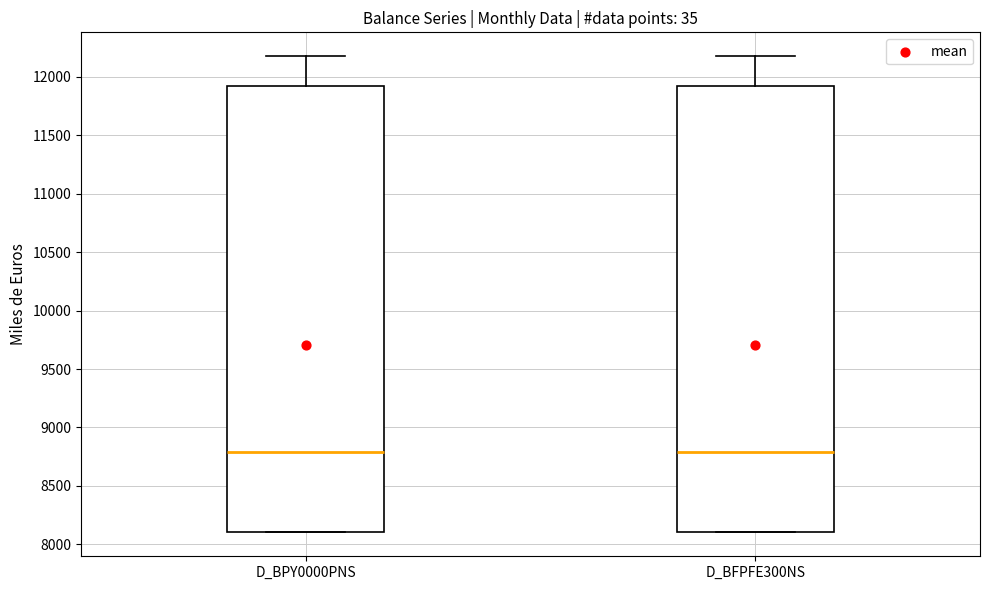

Reading left to right, read every box against the y-axis: the position of its median line, the range the box covers, and the ends of its whiskers. The values are not printed on the chart, so give them approximately, as read against the axis.

D_BPY0000PNS: median 8800, box 8100 to 11900, whiskers 8100 to 12200
D_BFPFE300NS: median 8800, box 8100 to 11900, whiskers 8100 to 12200